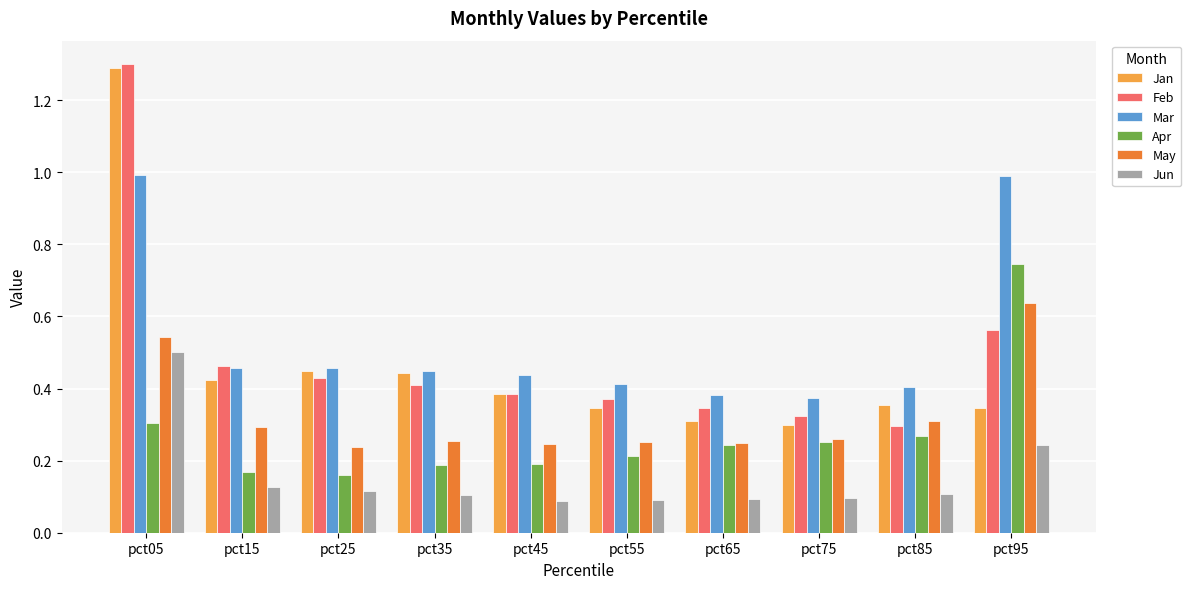

Between pct35 and pct95, which series saw the biggest shift?

Apr